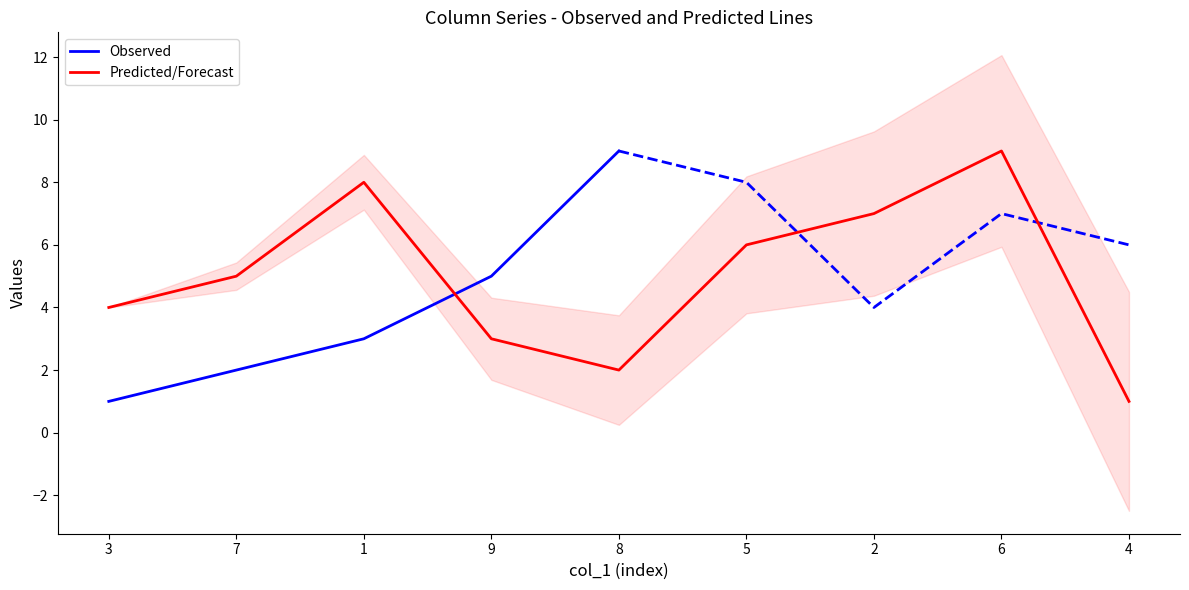

How many data points does each series have?

9